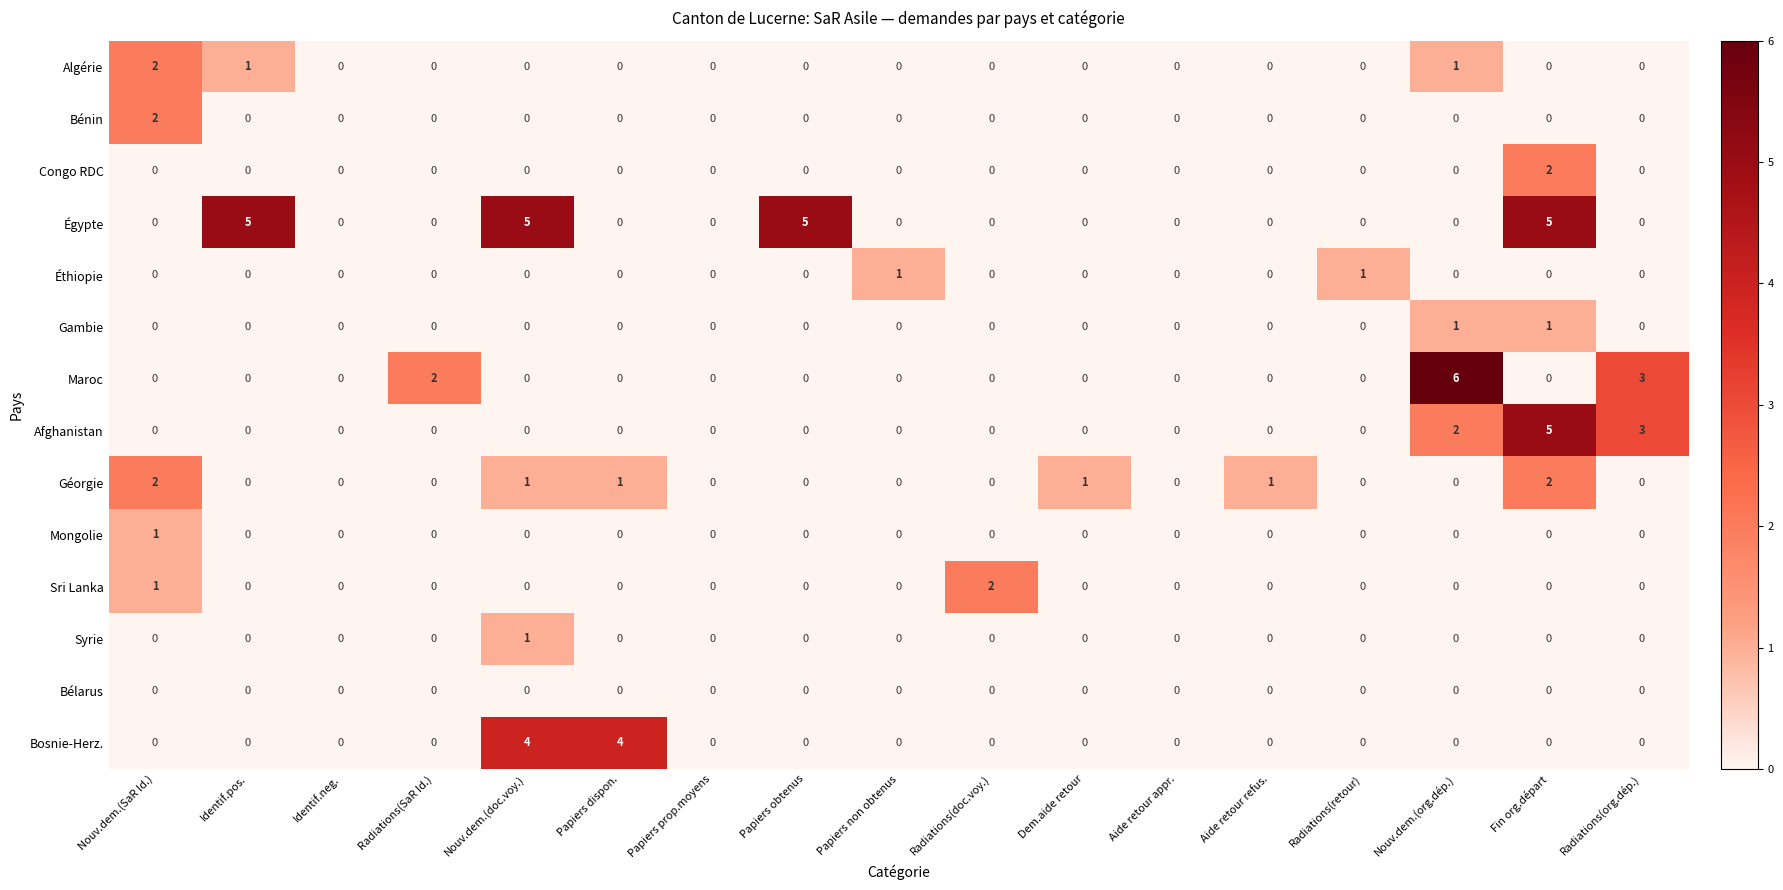

How many series are shown in this chart?

14